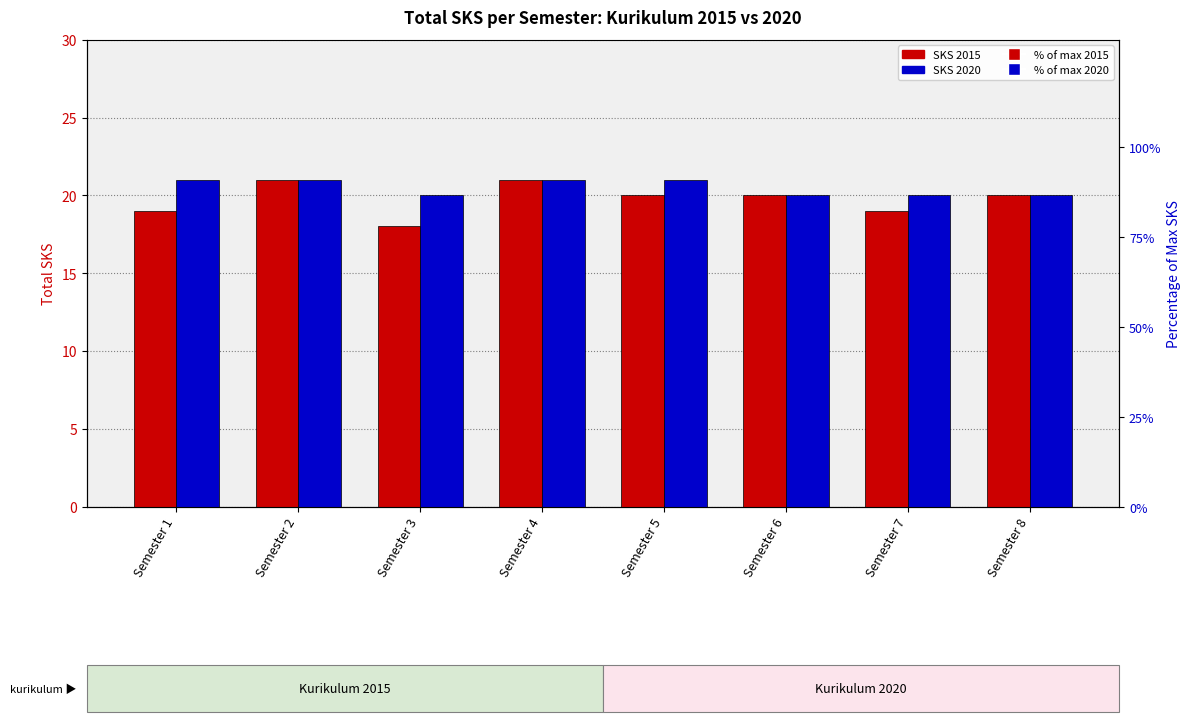

Read the SKS 2020 value at Semester 2.

21.0